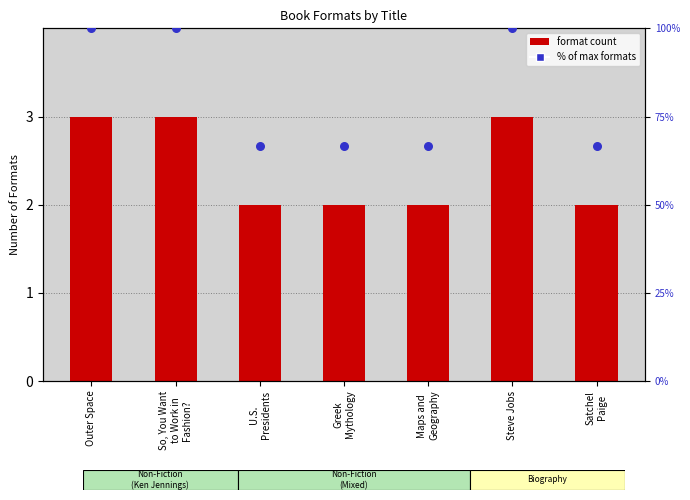

What are all the series names shown in the legend?

format count, % of max formats